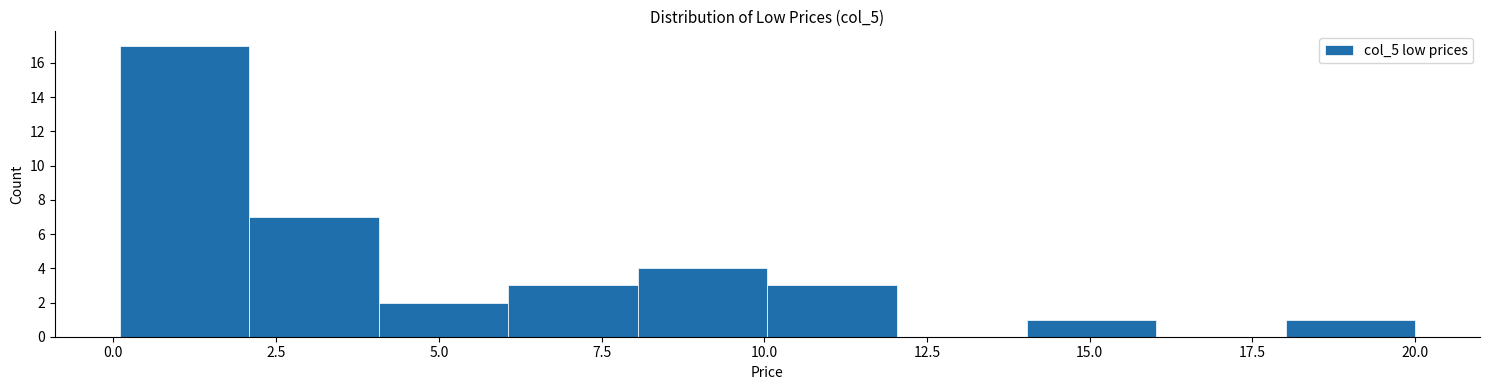

Read against the x-axis, roughly where is the centre of the tallest bar?

1.0